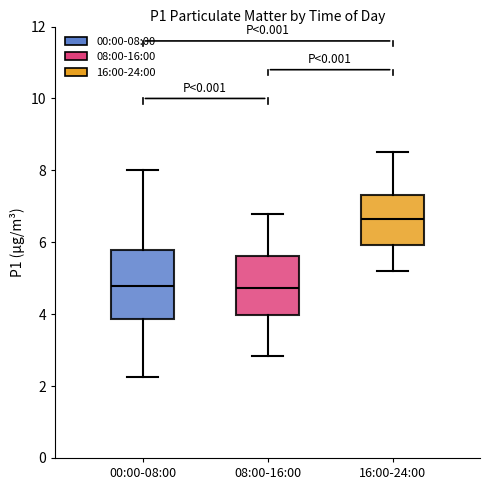

Which box has the highest median line?

16:00-24:00